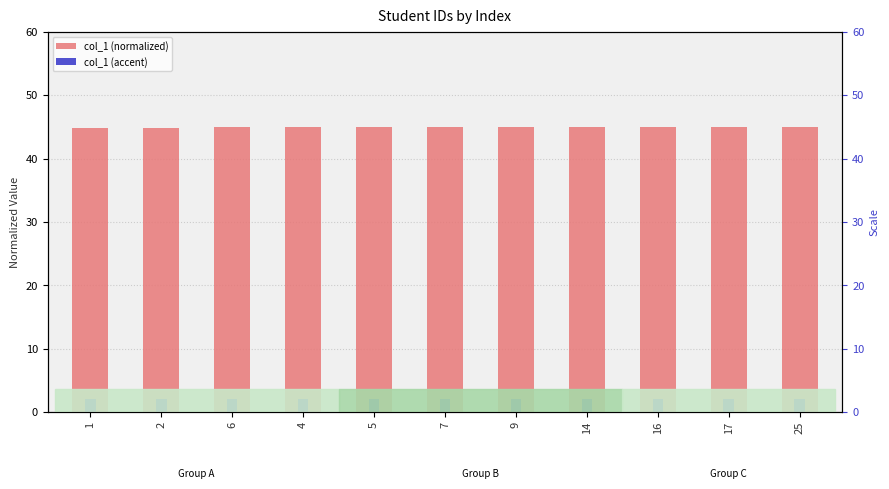

True or false: col_1 (accent) has a value of 2.7 at 16.

False